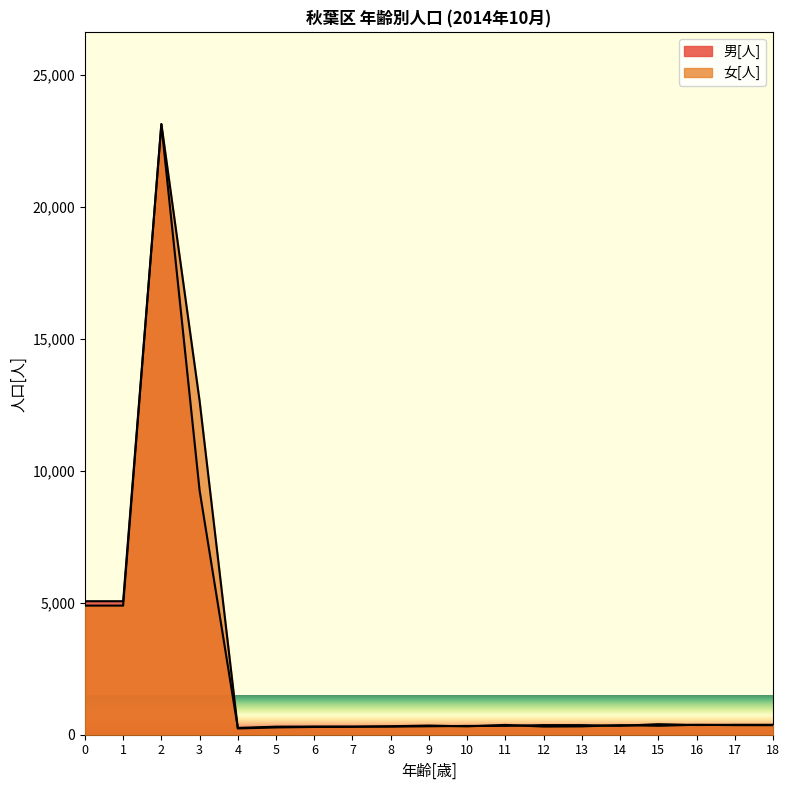

True or false: 女[人] has a value of 88 at 9.

False